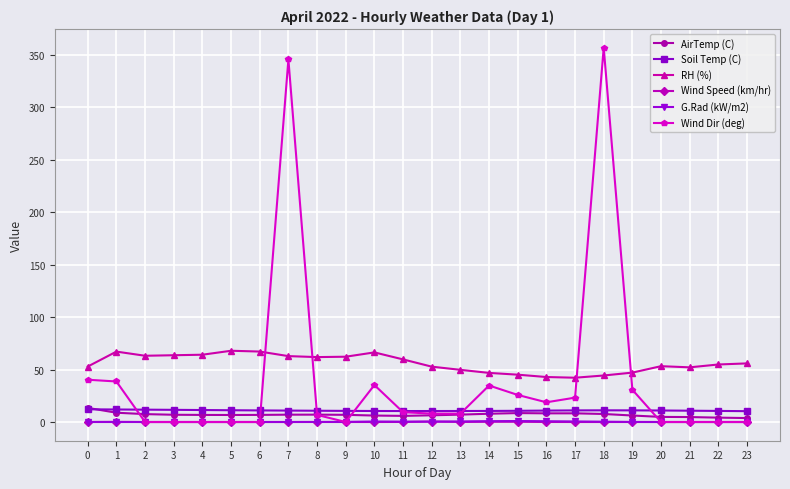

Which series has the largest range (max minus min)?

Wind Dir (deg)